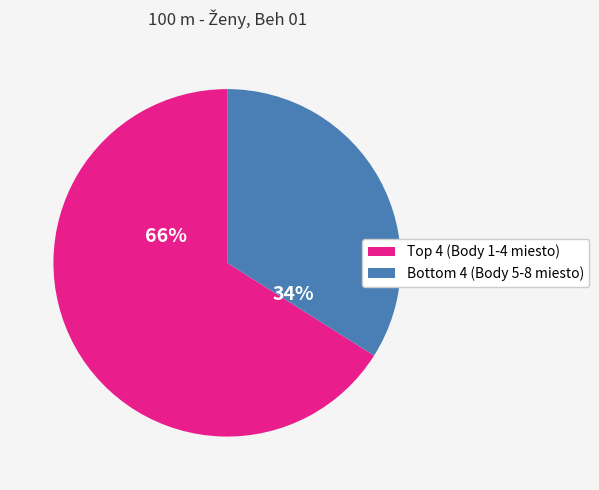

Does any single category account for the majority?

Yes